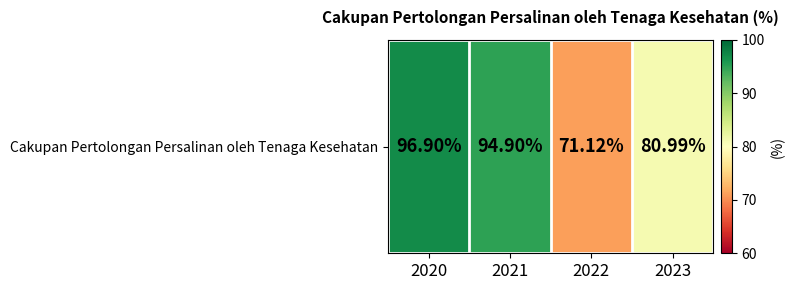

What is the difference between the maximum and minimum values?

25.8